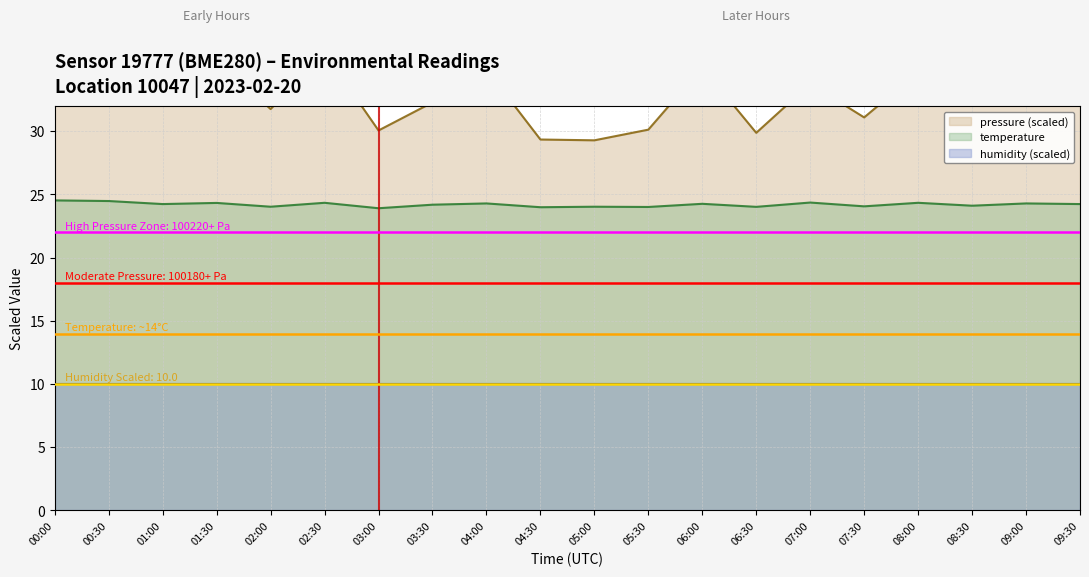

What is the minimum value for temperature?

23.9